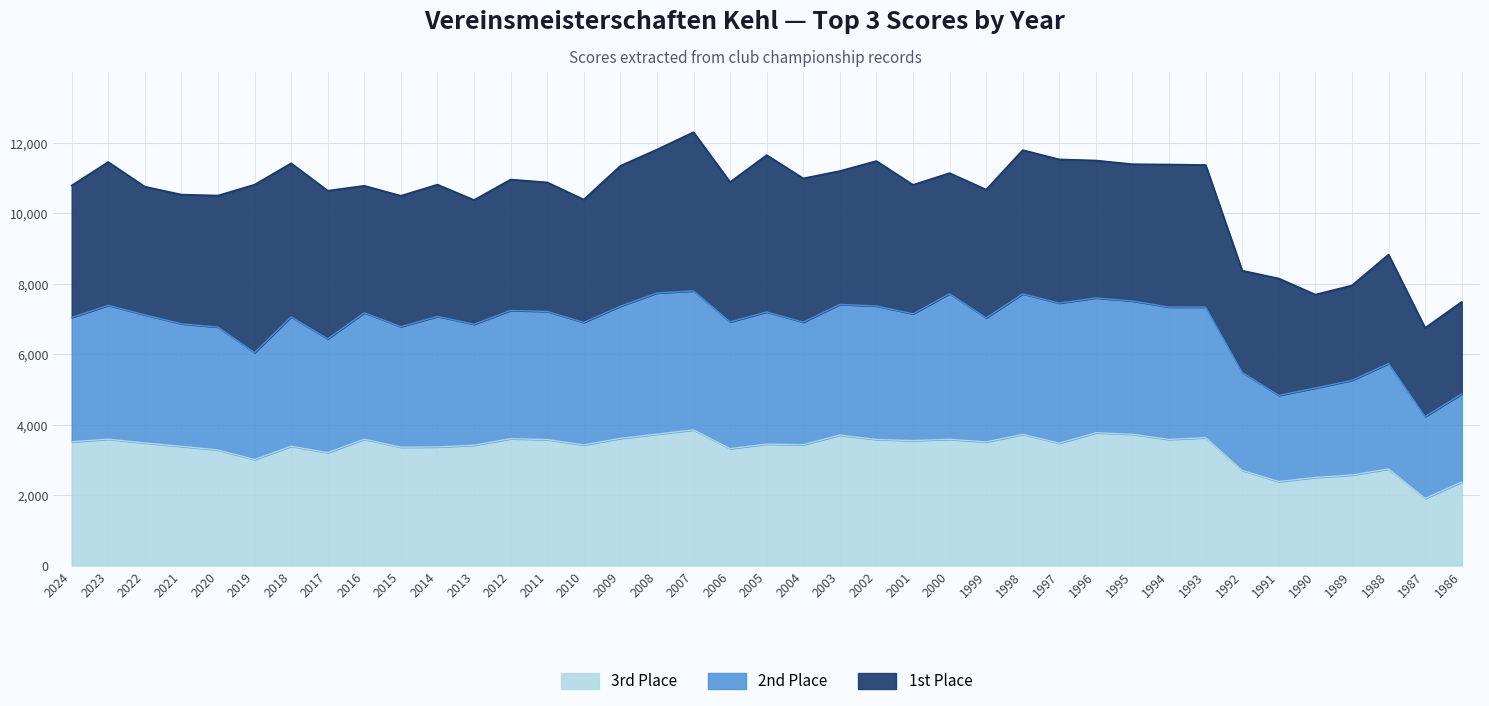

Between 2020 and 1999, which series saw the biggest shift?

2nd Place